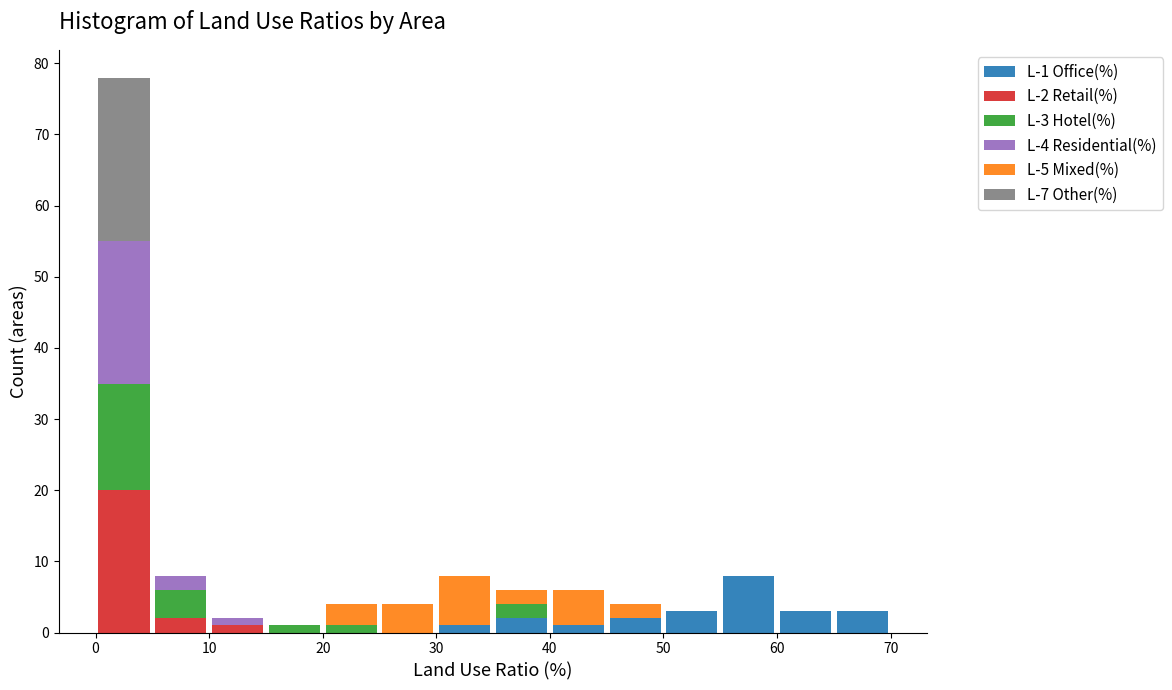

Which range on the x-axis has the tallest stacked bar (by total height)?

0 to 5